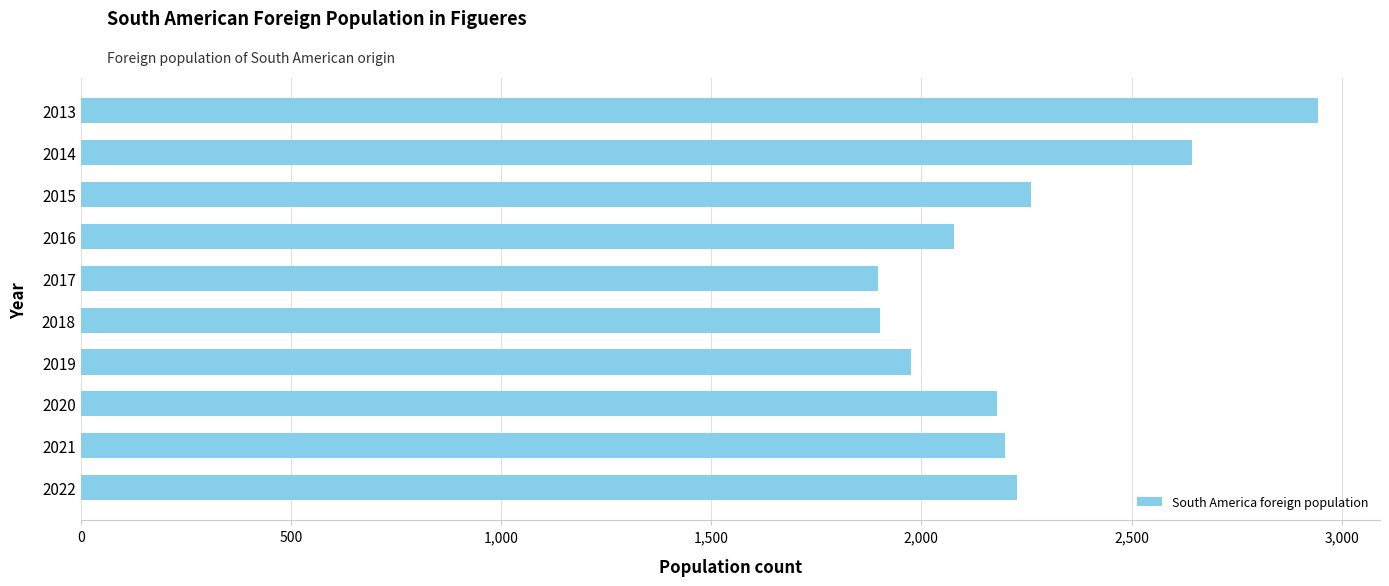

How many series are shown in this chart?

1